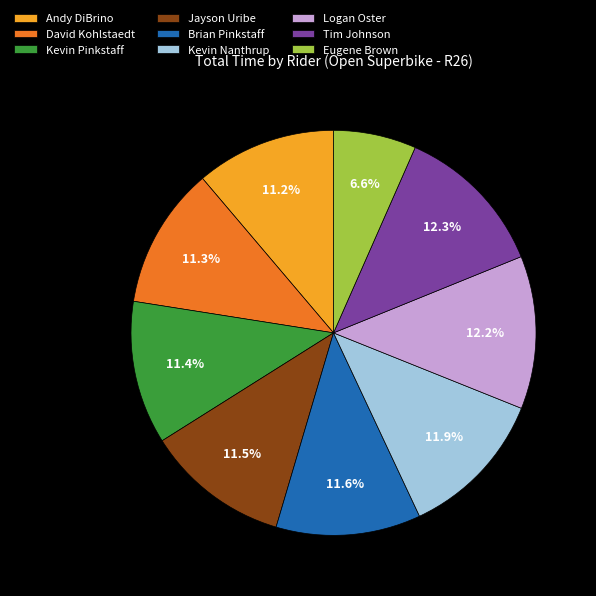

What percentage is the Logan Oster slice, to the nearest percent?

12%